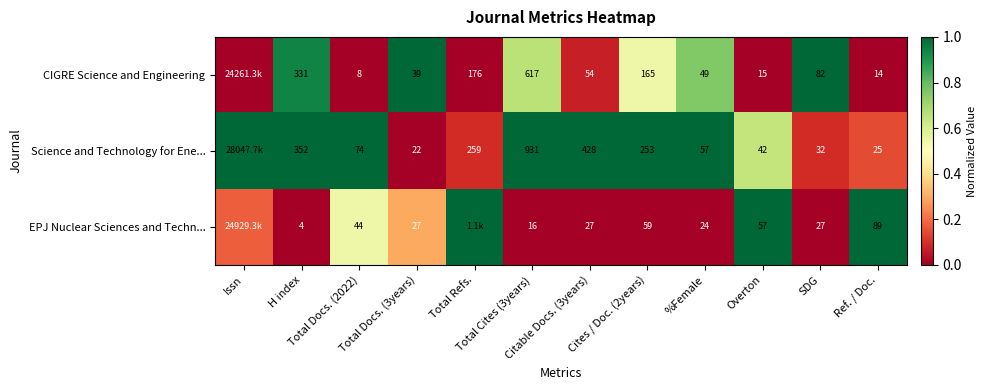

At how many categories does at least one series exceed 0?

12